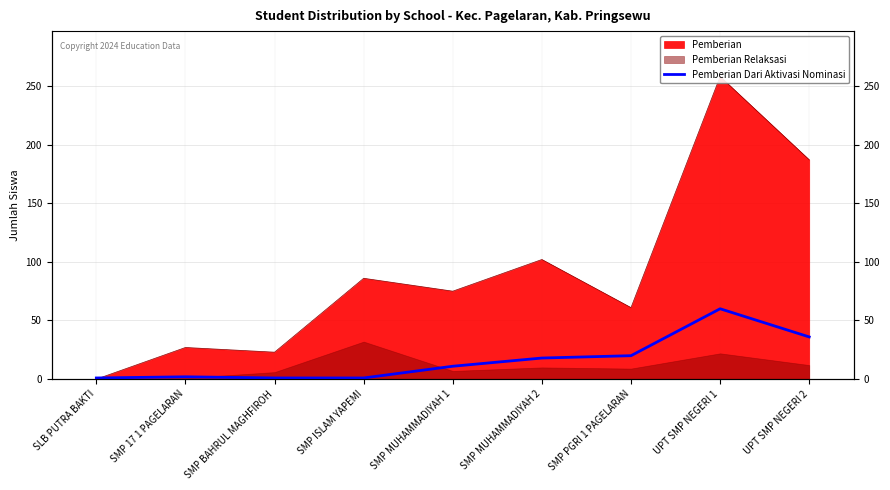

The value at SMP 17 1 PAGELARAN is 3. True or false?

False